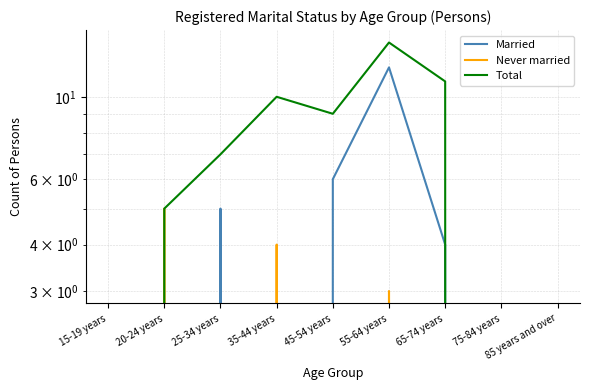

Rank the series by their average value, from lowest to highest.

Never married, Married, Total